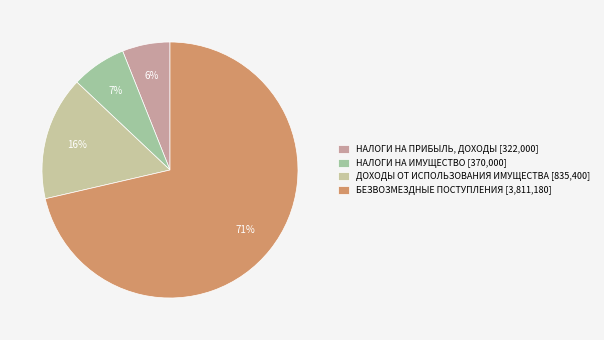

How many segments does this pie chart have?

4